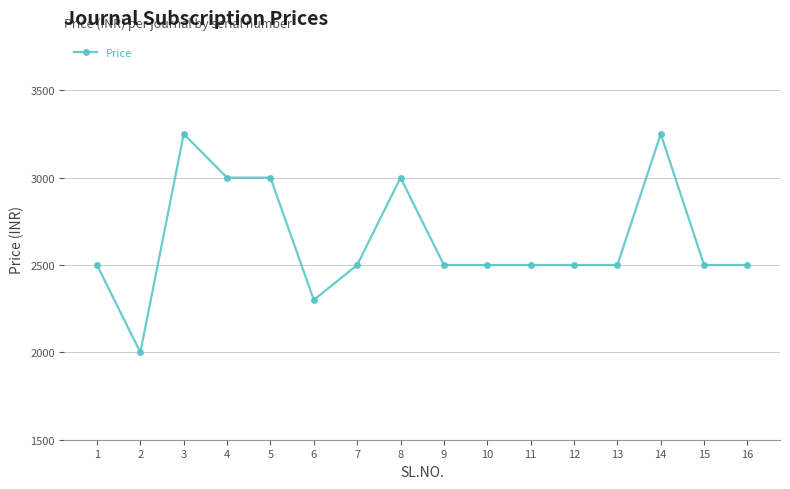

Where is the first local maximum?

3